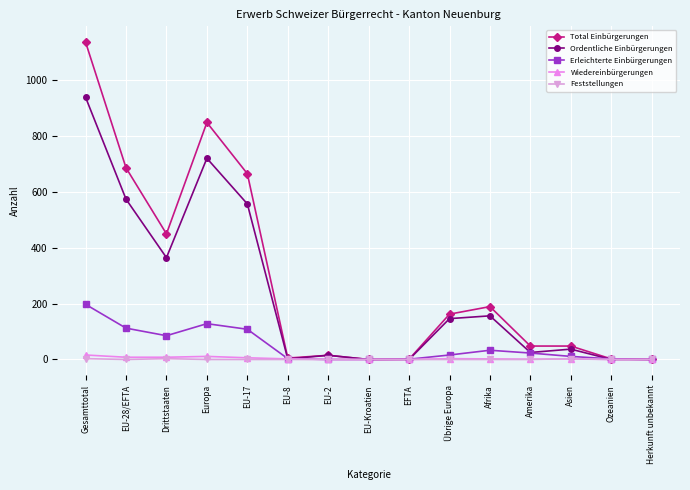

Which series has the widest spread of values?

Total Einbürgerungen